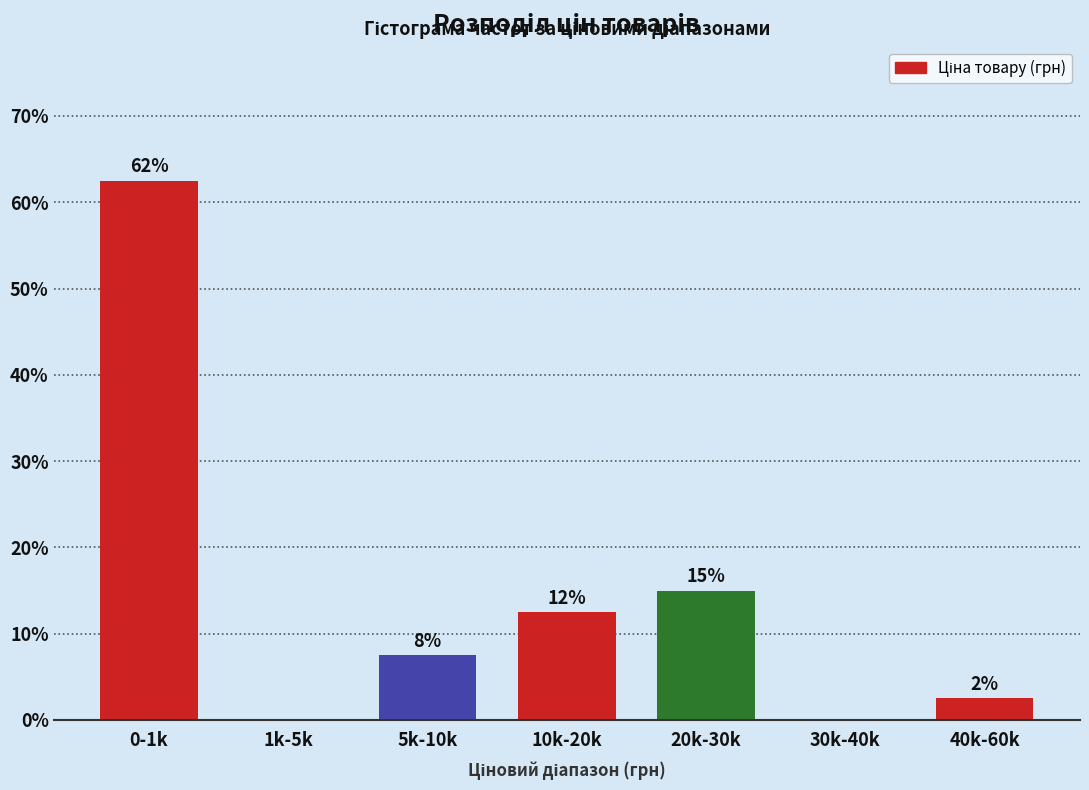

Are the bars horizontal?

No